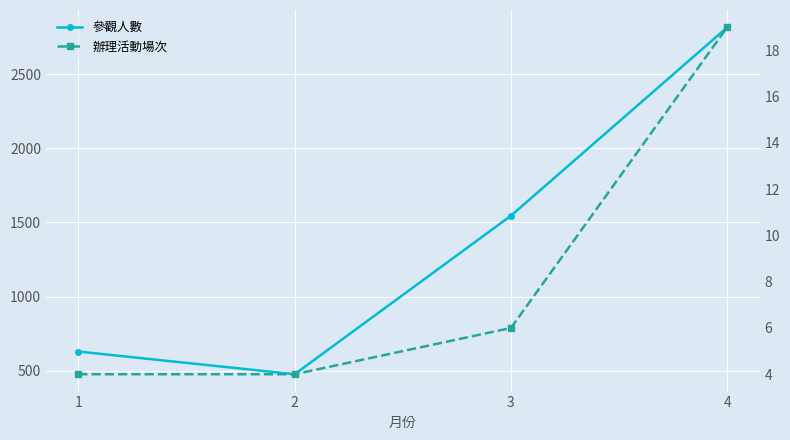

Reading left to right, extract all data points from this chart.

參觀人數: 1=630	2=477	3=1545	4=2815
辦理活動場次: 1=4	2=4	3=6	4=19